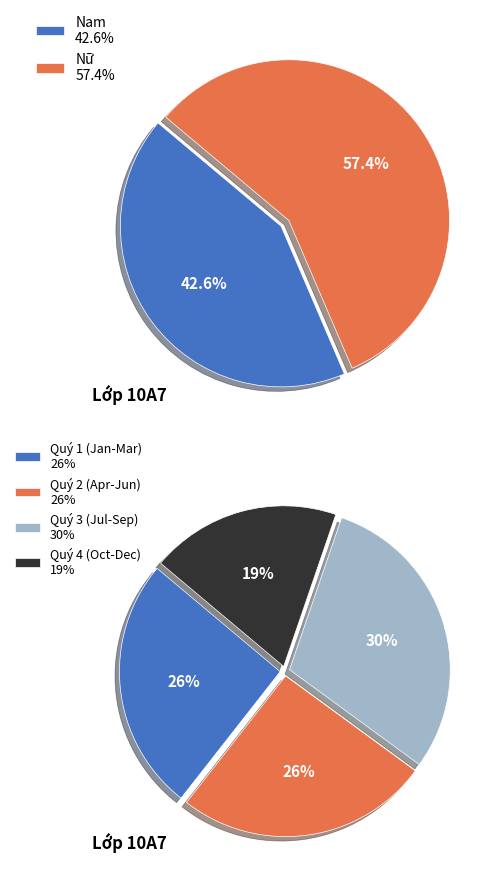

How many slices are in this pie chart?

2